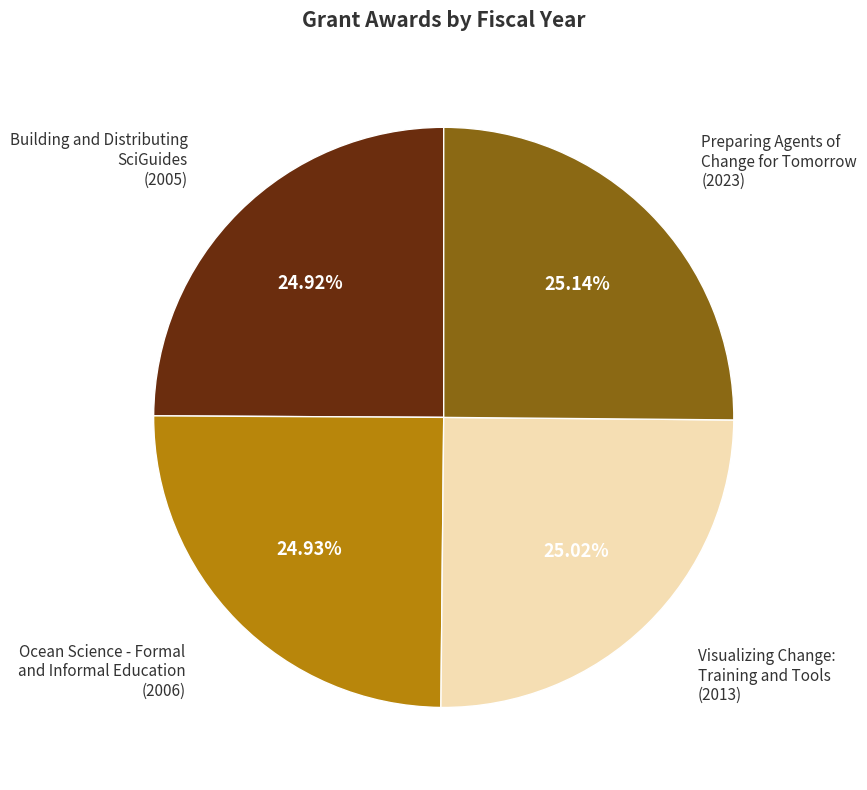

How much of the chart is everything except Building and Distributing SciGuides?

75.1%